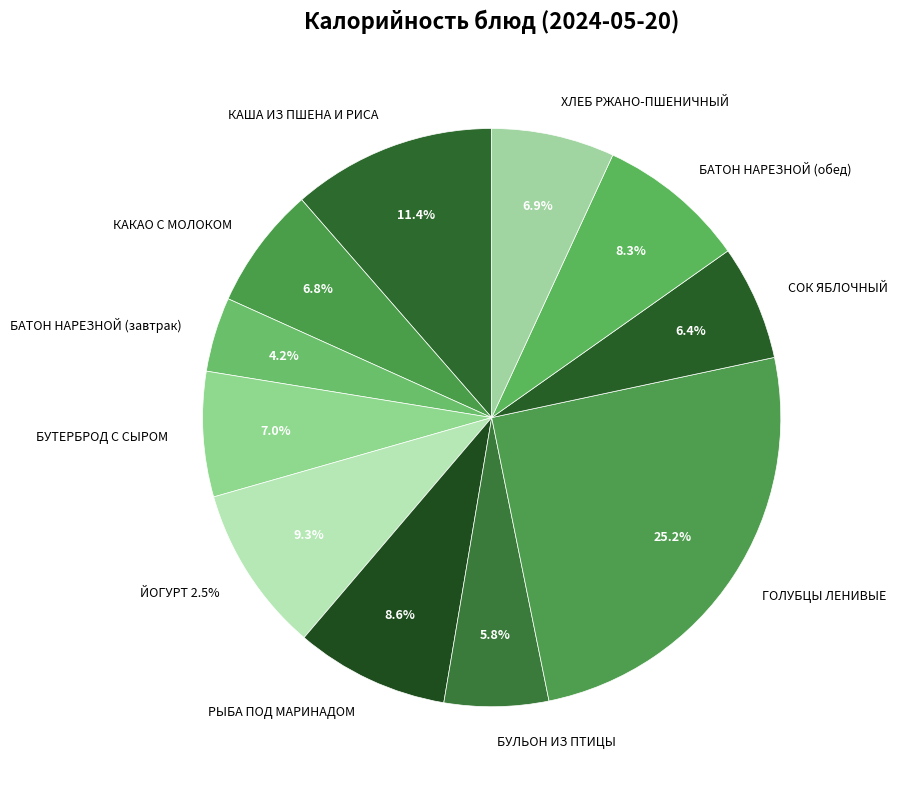

Which slice is the smallest?

БАТОН НАРЕЗНОЙ (завтрак)